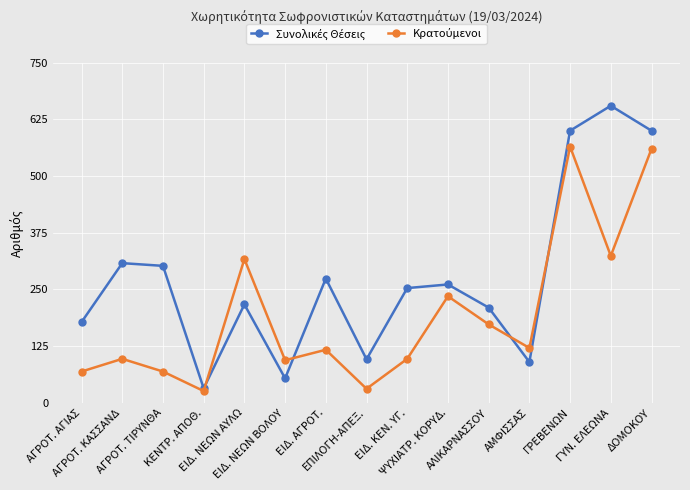

At how many categories does at least one series exceed 587?

3